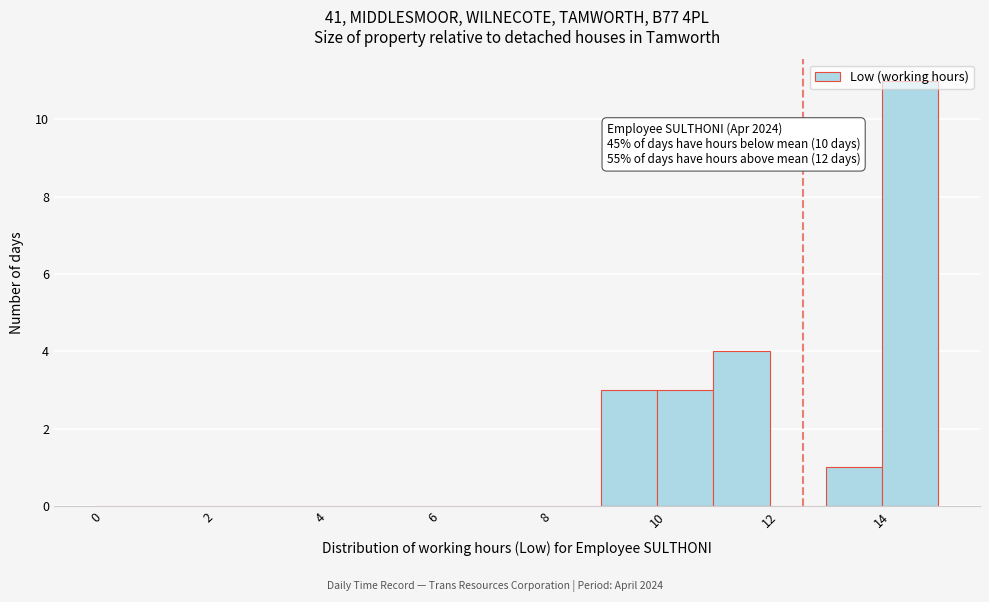

Over which range of the x-axis is the bar tallest?

14 to 15